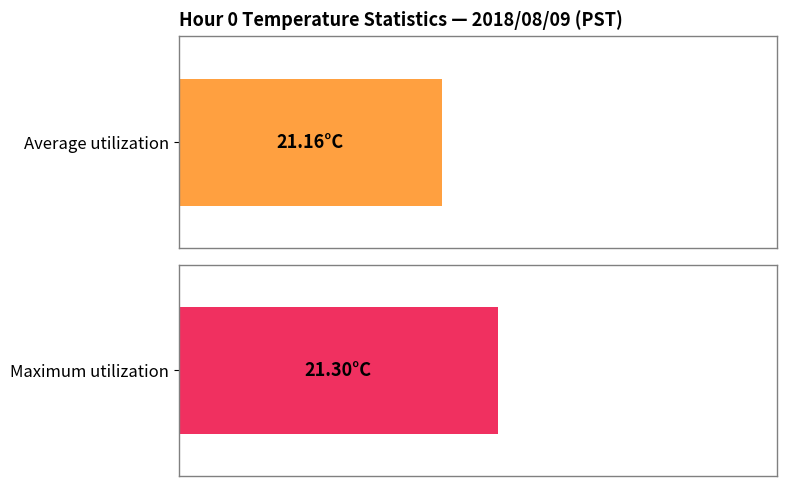

How many series are shown in this chart?

2